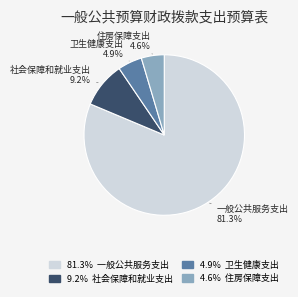

Does any single category account for the majority?

Yes